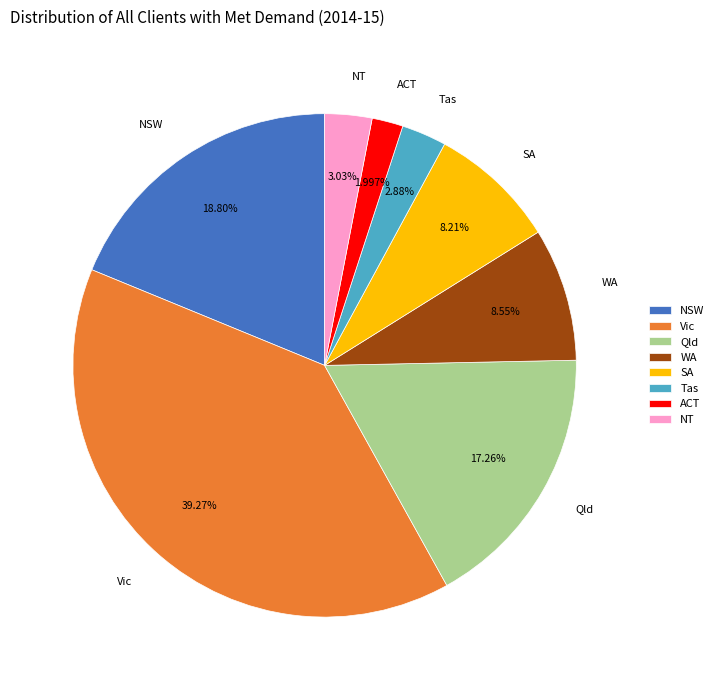

Between Vic and Tas, which is larger?

Vic